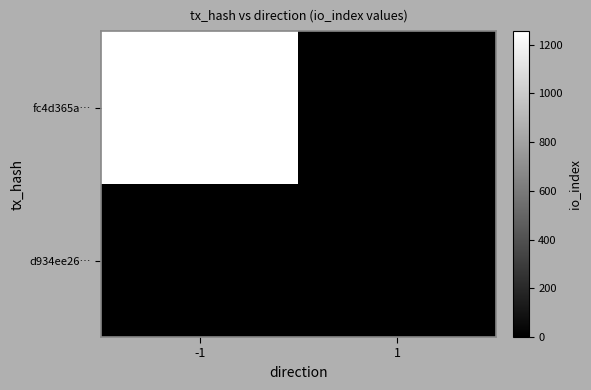

Is it true that fc4d365a… equals 0 at 1?

True